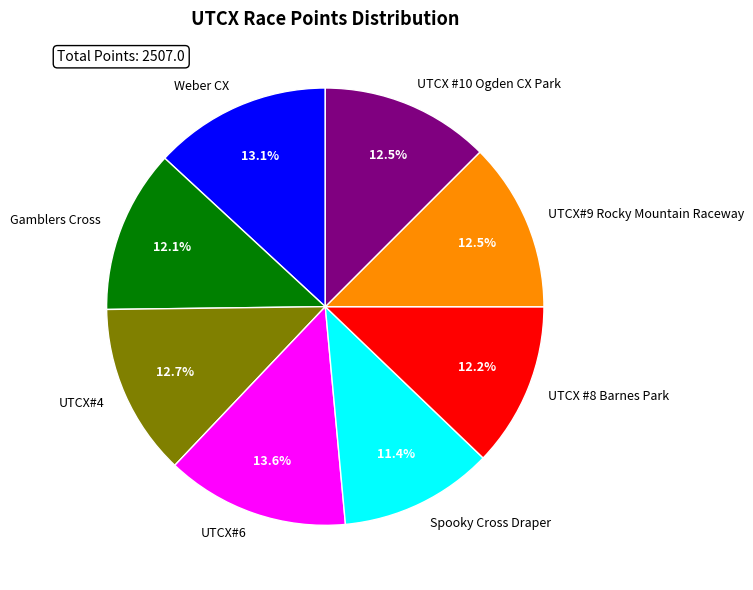

True or false: Spooky Cross Draper accounts for 11% of the total.

True